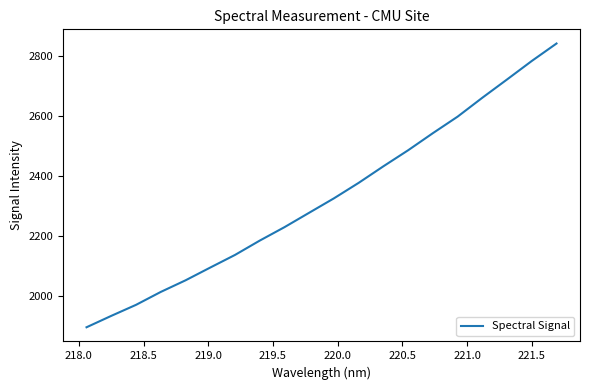

What is the difference between the maximum and minimum values?

948.0